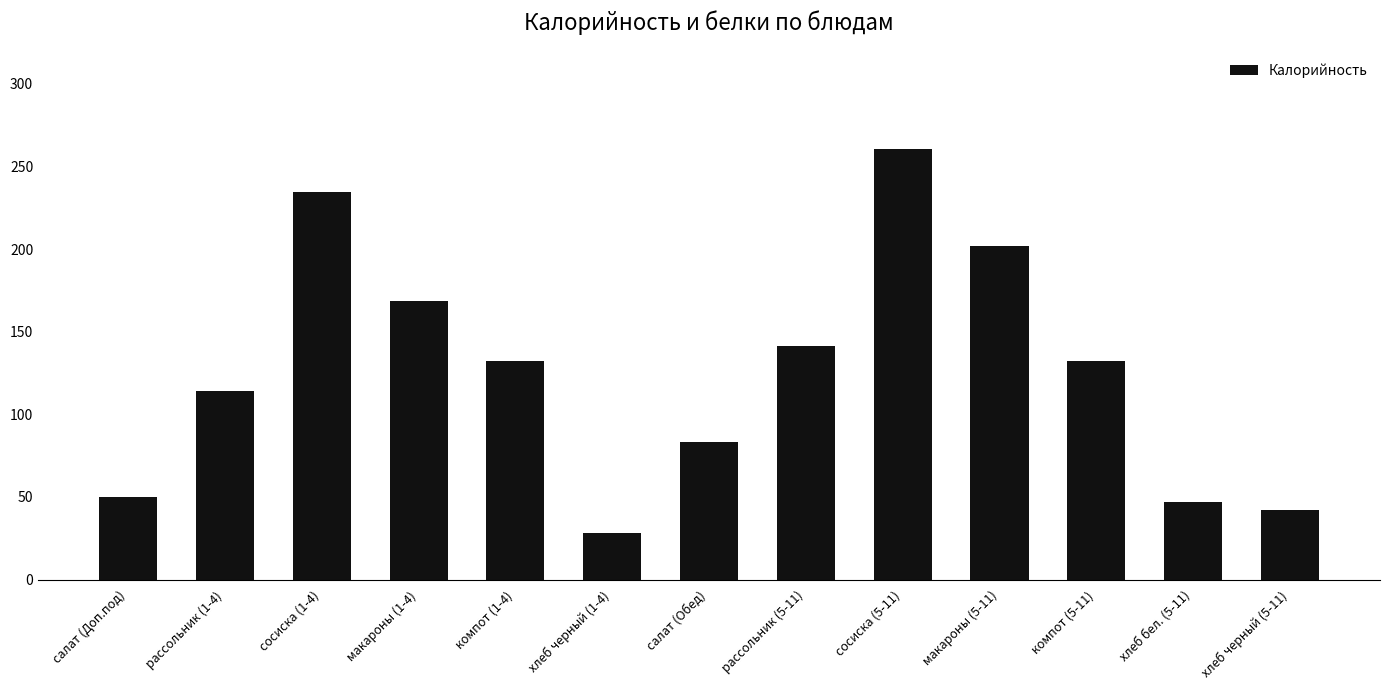

What is the label of the 3rd bar from the right?

компот (5-11)